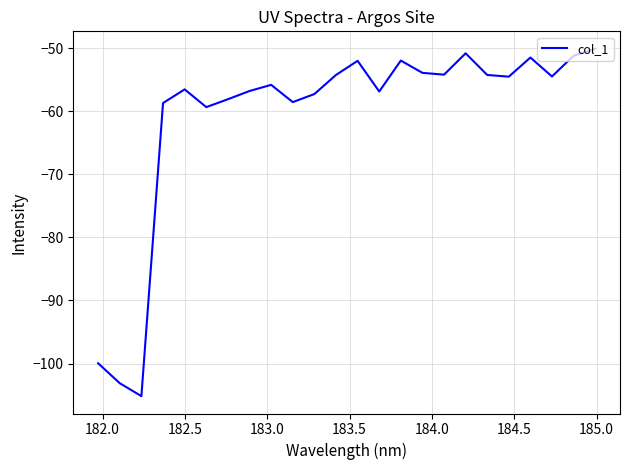

What is the greatest value displayed?

-50.1